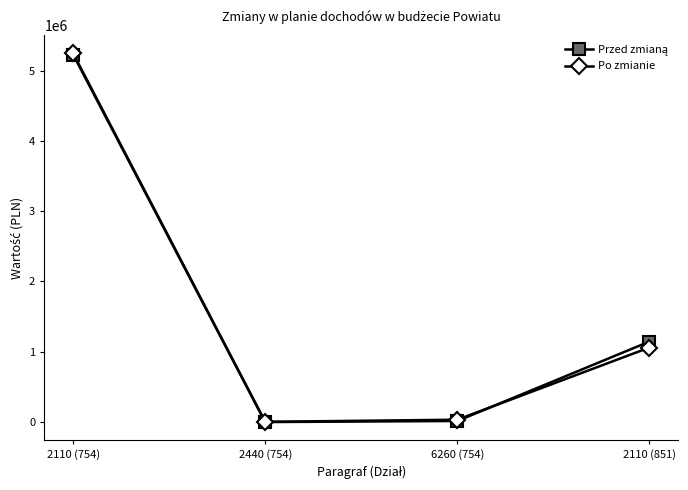

Which label corresponds to the largest value in the chart?

2110 (754)